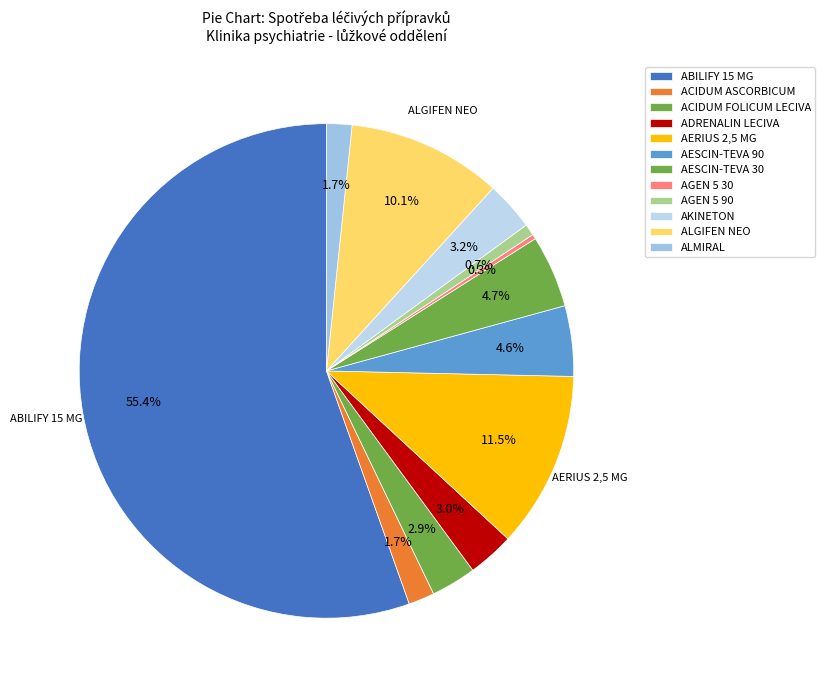

What percentage do ALMIRAL and AKINETON together represent?

4.9%